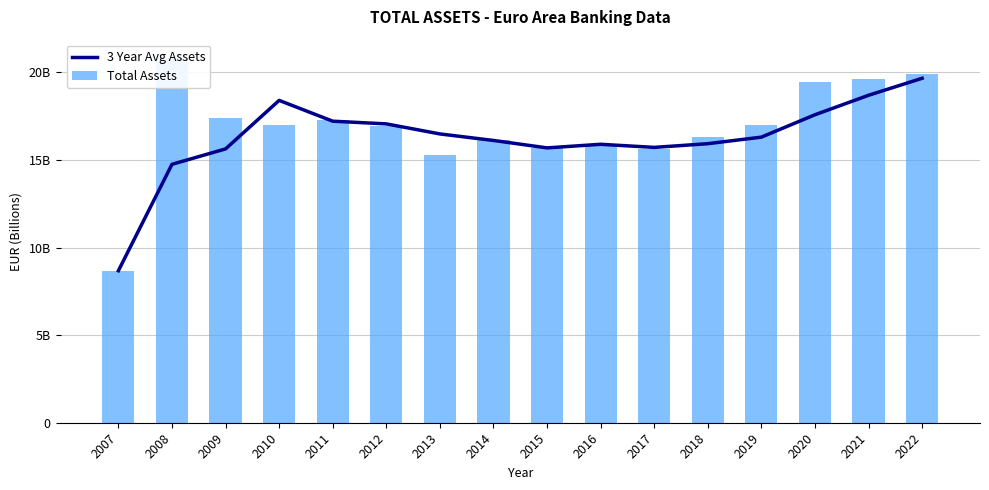

Reading left to right, list all the values displayed in this chart.

3 Year Avg Assets: 8675838844.3	14748866043.6	15628579176.1	18397108928.0	17210185068.7	17056422675.3	16482667989.7	16110459566.3	15686865011.3	15891562204.3	15714374586.3	15926029848.3	16300071318.3	17577842483.3	18689070250.0	19659514128.0
Total Assets: 8675838844.3	20821893242.9	17388005441.0	16981428100.0	17261121665.0	16926718261.0	15260164043.0	16144496395.0	15655934596.0	15874255622.0	15612933541.0	16290900382.0	16996380032.0	19446247036.0	19624583682.0	19907711666.0